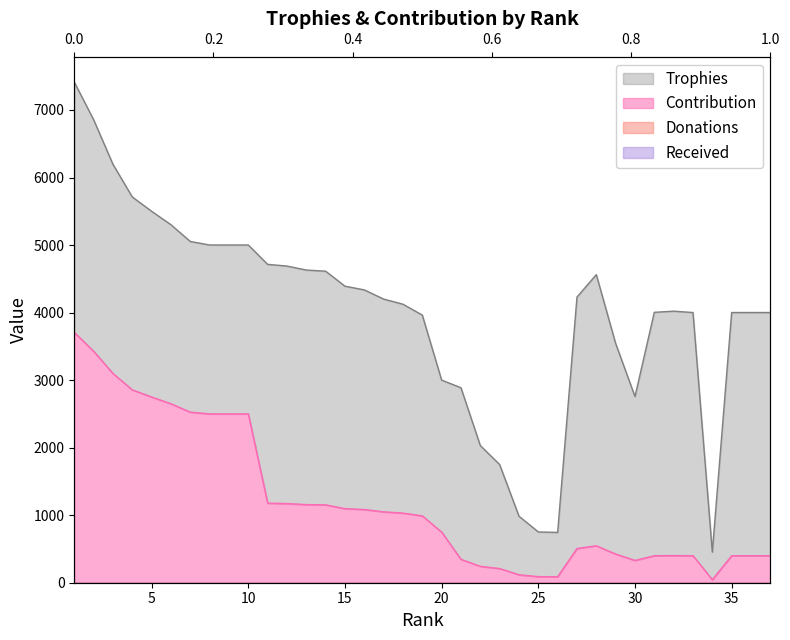

Where is Trophies nearest to the value 3933?

19